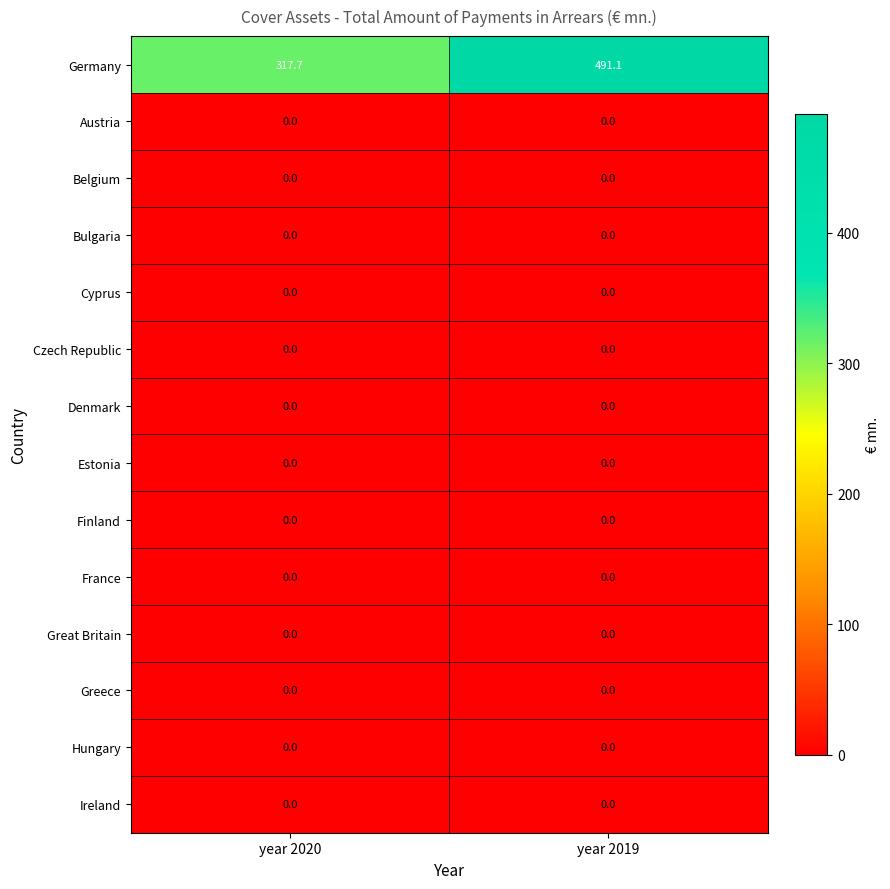

List the labels in order of Germany value, largest first.

year 2019, year 2020